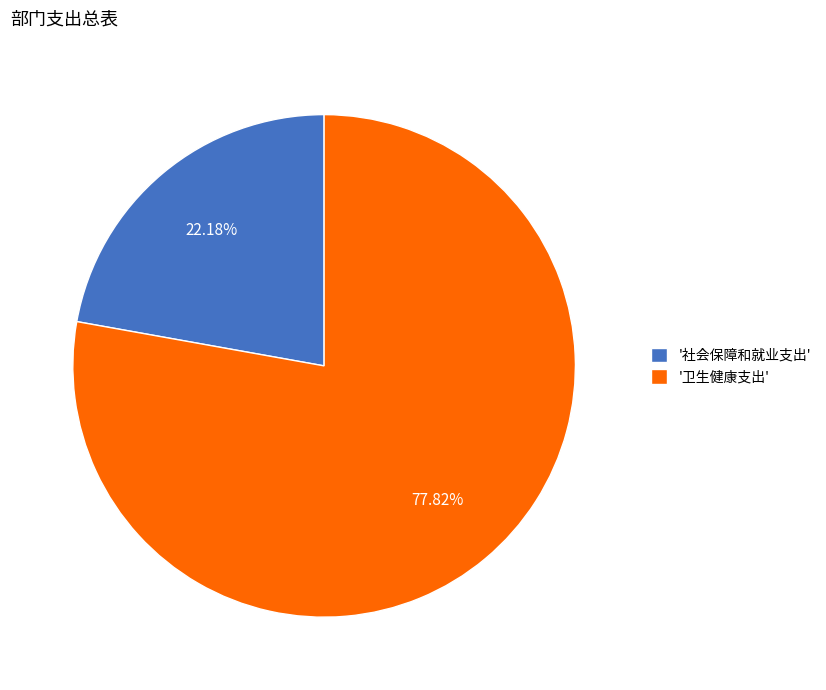

Combined, do '社会保障和就业支出' and '卫生健康支出' account for over 50%?

Yes